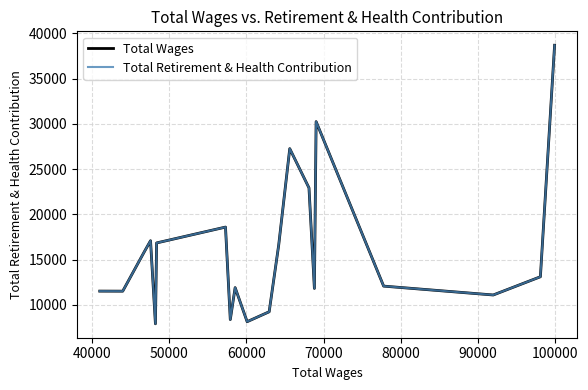

How many values in the Total Wages series exceed 13109?

9